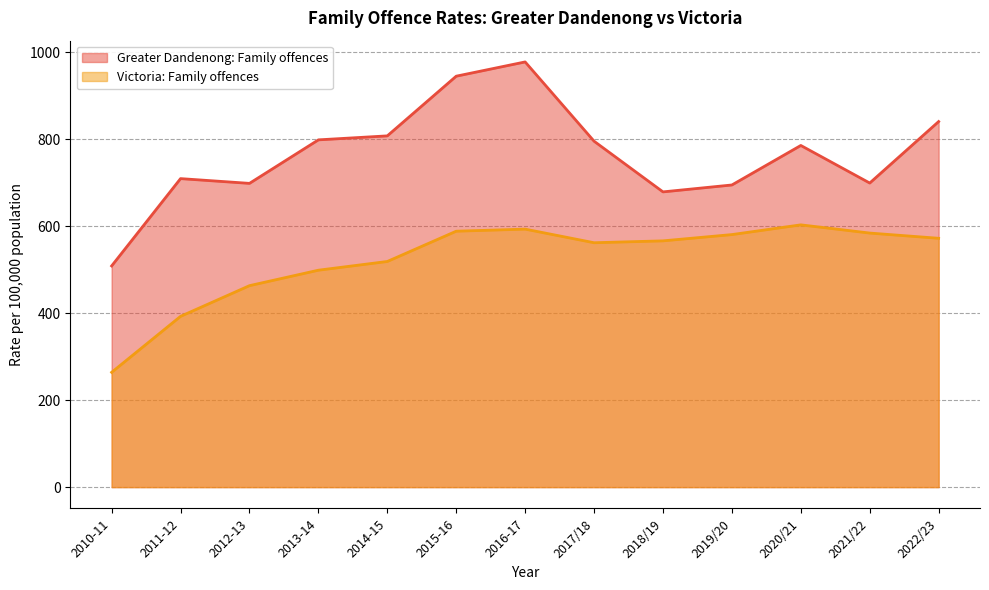

At 2012-13, list the series in order from smallest to largest.

Victoria: Family offences, Greater Dandenong: Family offences